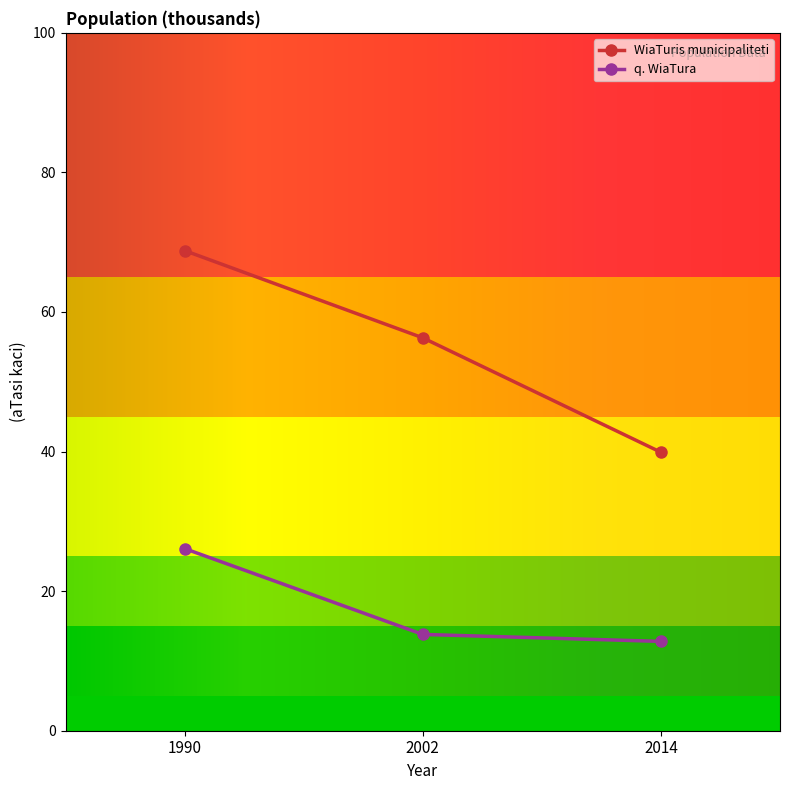

What is the difference between the maximum and minimum values in the q. WiaTura series?

13.3